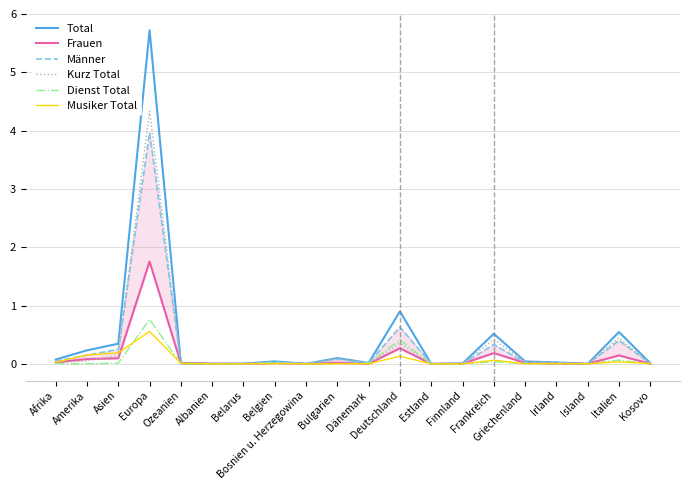

What is the difference between the maximum and minimum values in the Musiker Total series?

0.6